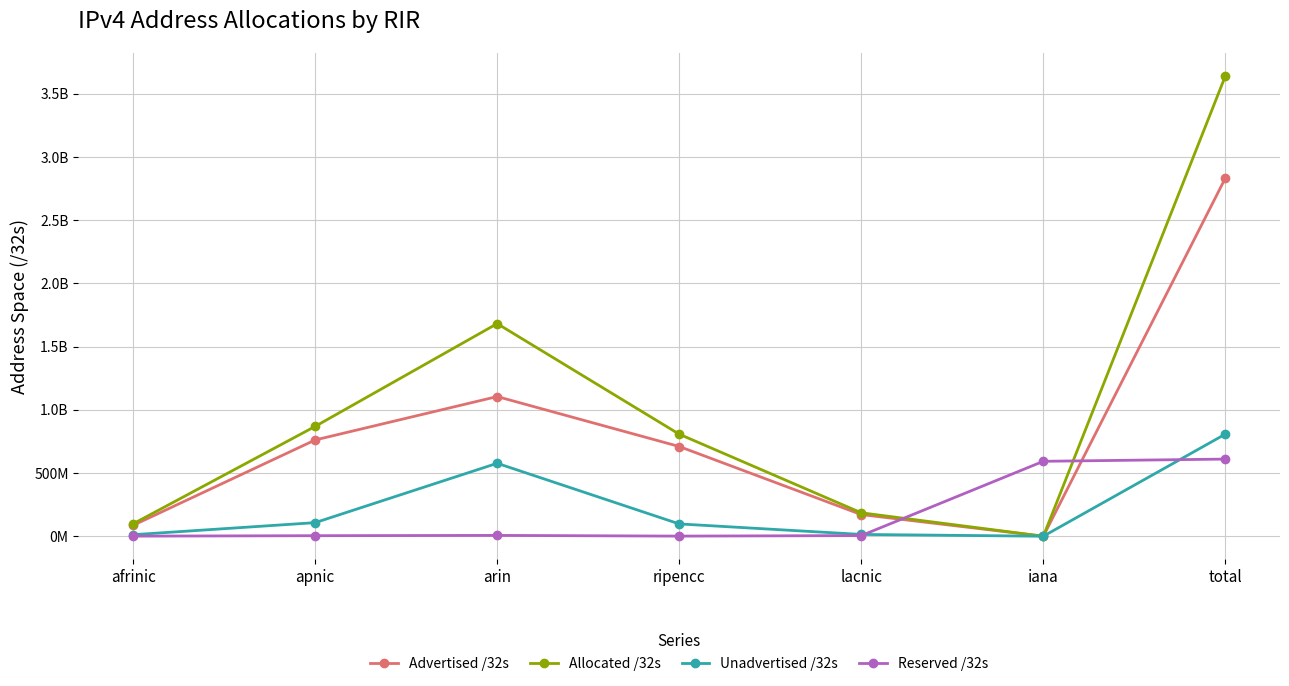

What are all the series names shown in the legend?

Advertised /32s, Allocated /32s, Unadvertised /32s, Reserved /32s